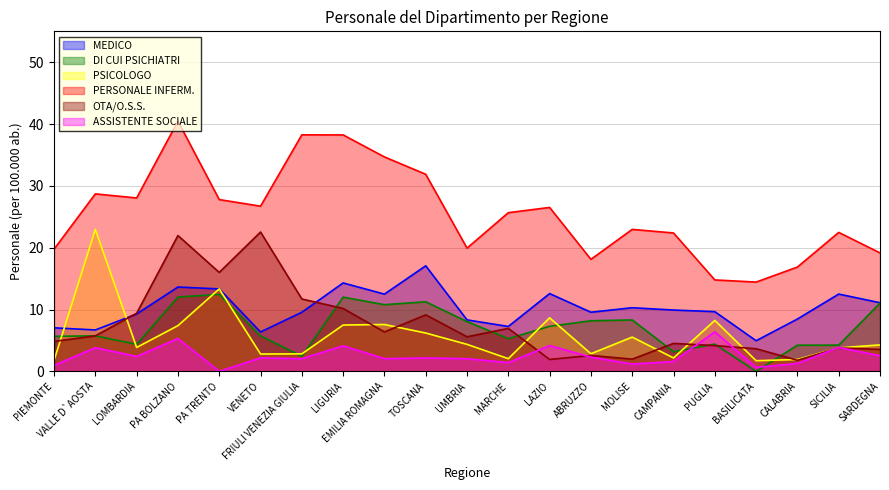

What is the sum of the OTA/O.S.S. values at ABRUZZO and EMILIA ROMAGNA?

9.0